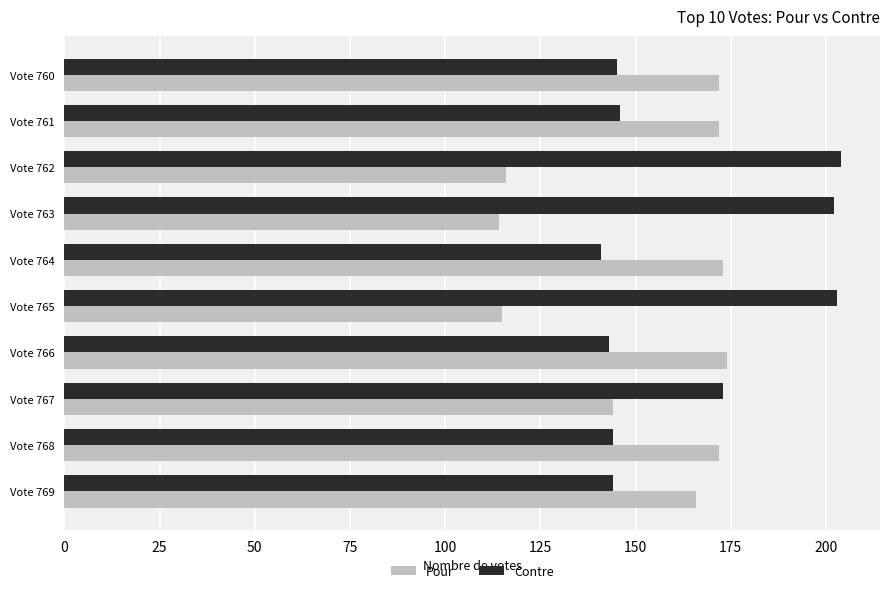

Which series has the largest total across all categories?

Contre